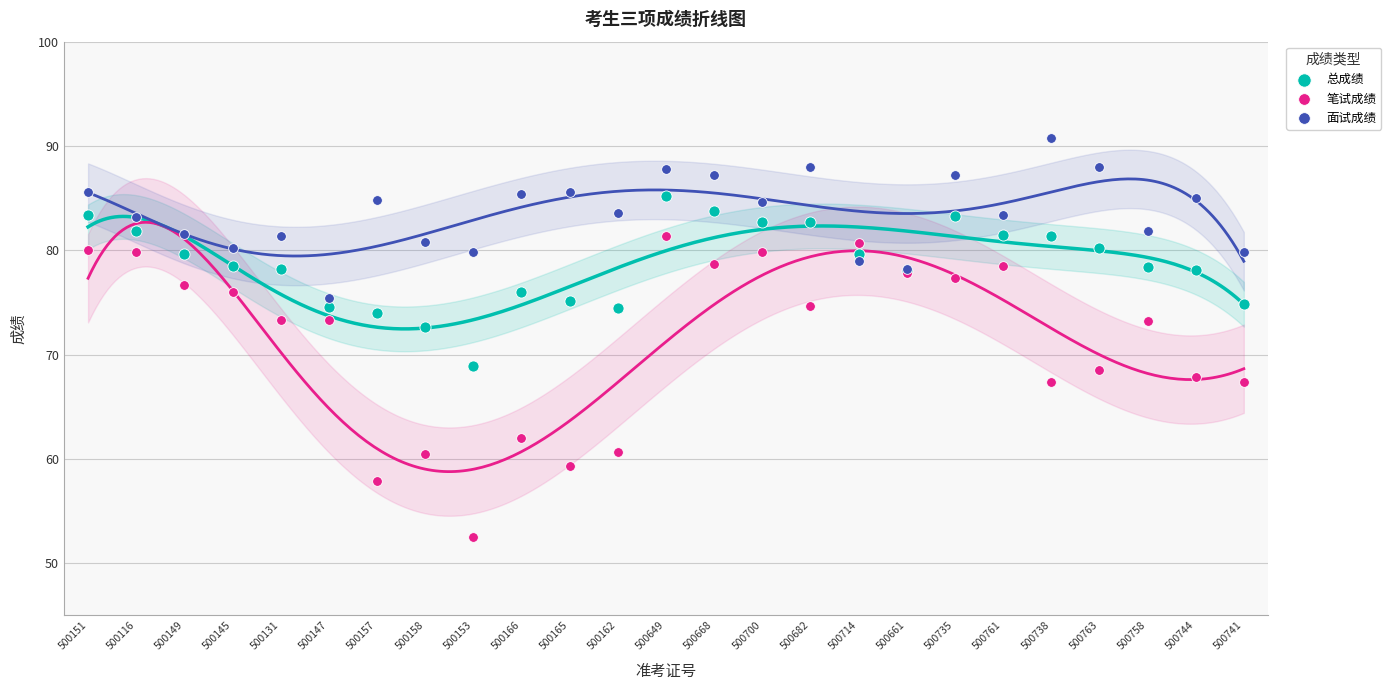

What are all the series names shown in the legend?

总成绩, 笔试成绩, 面试成绩